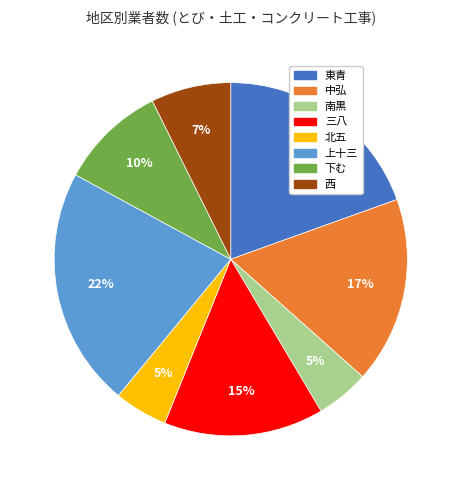

Is it true that 中弘 is 17% of the pie?

True